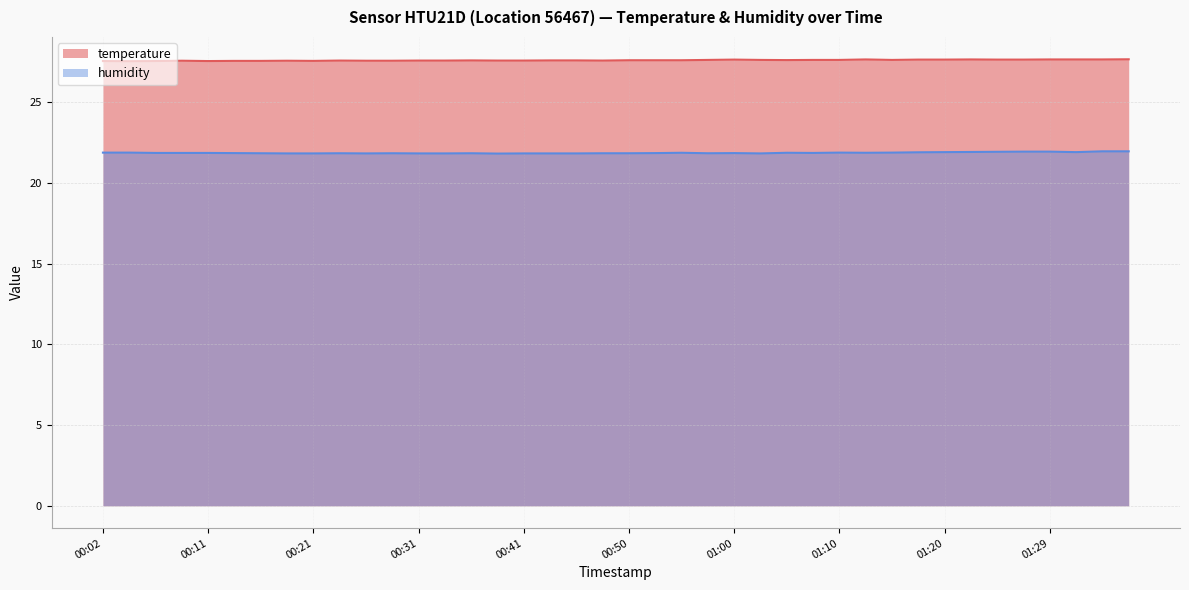

Reading left to right, list all the values displayed in this chart.

temperature: 27.5	27.5	27.5	27.6	27.5	27.6	27.6	27.6	27.6	27.6	27.6	27.6	27.6	27.6	27.6	27.6	27.6	27.6	27.6	27.6	27.6	27.6	27.6	27.6	27.6	27.6	27.6	27.6	27.6	27.6	27.6	27.6	27.6	27.6	27.6	27.6	27.6	27.6	27.6	27.6
humidity: 21.9	21.9	21.9	21.9	21.9	21.8	21.8	21.8	21.8	21.8	21.8	21.8	21.8	21.8	21.8	21.8	21.8	21.8	21.8	21.8	21.8	21.8	21.9	21.8	21.8	21.8	21.9	21.9	21.9	21.9	21.9	21.9	21.9	21.9	21.9	21.9	21.9	21.9	21.9	21.9